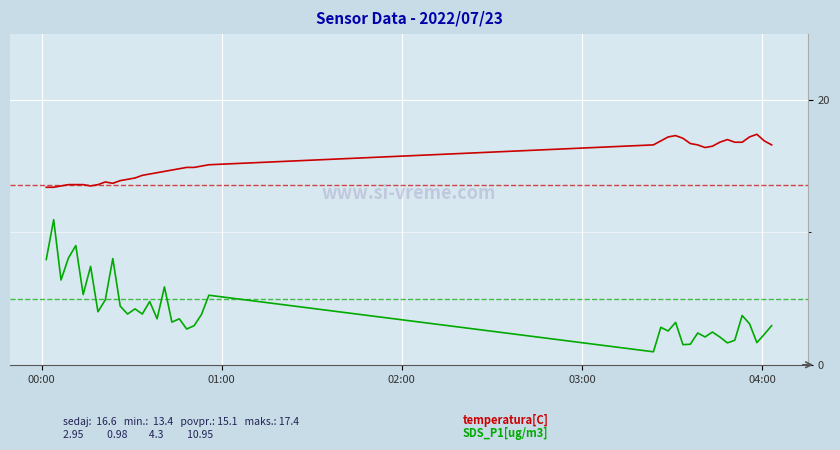

What is the smallest value displayed?

1.0